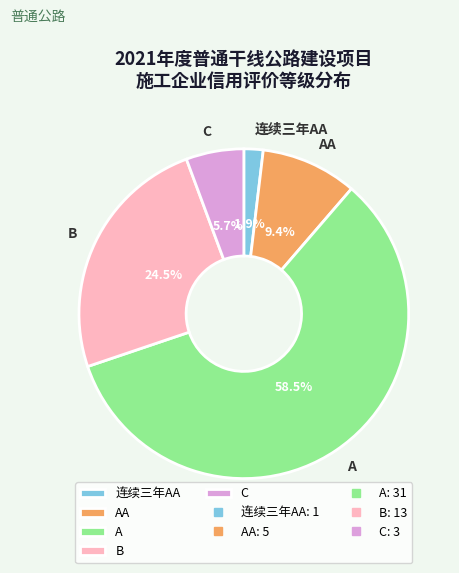

What is the majority slice?

A